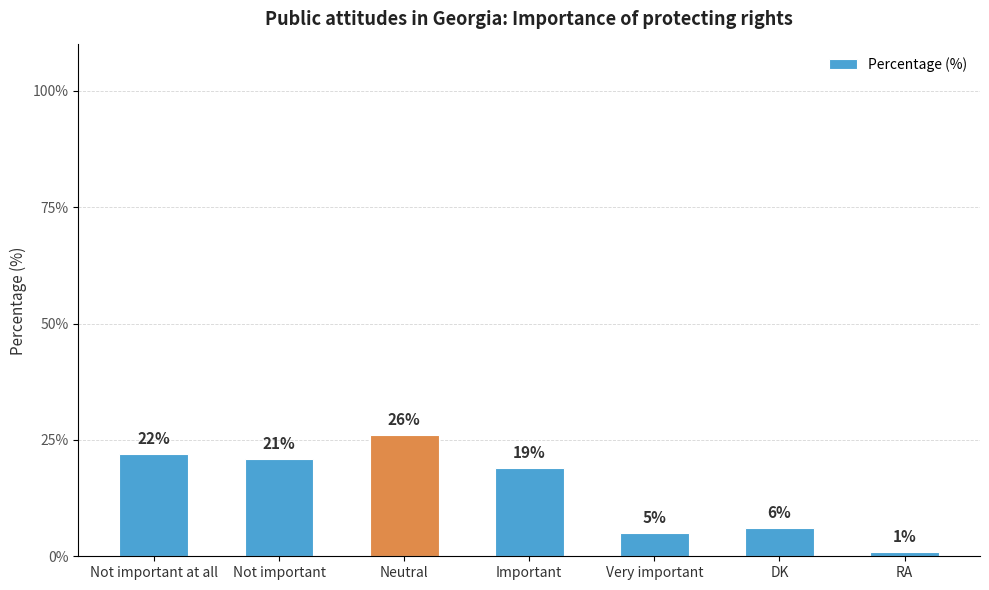

The chart shows a value of 1 at RA. True or false?

True